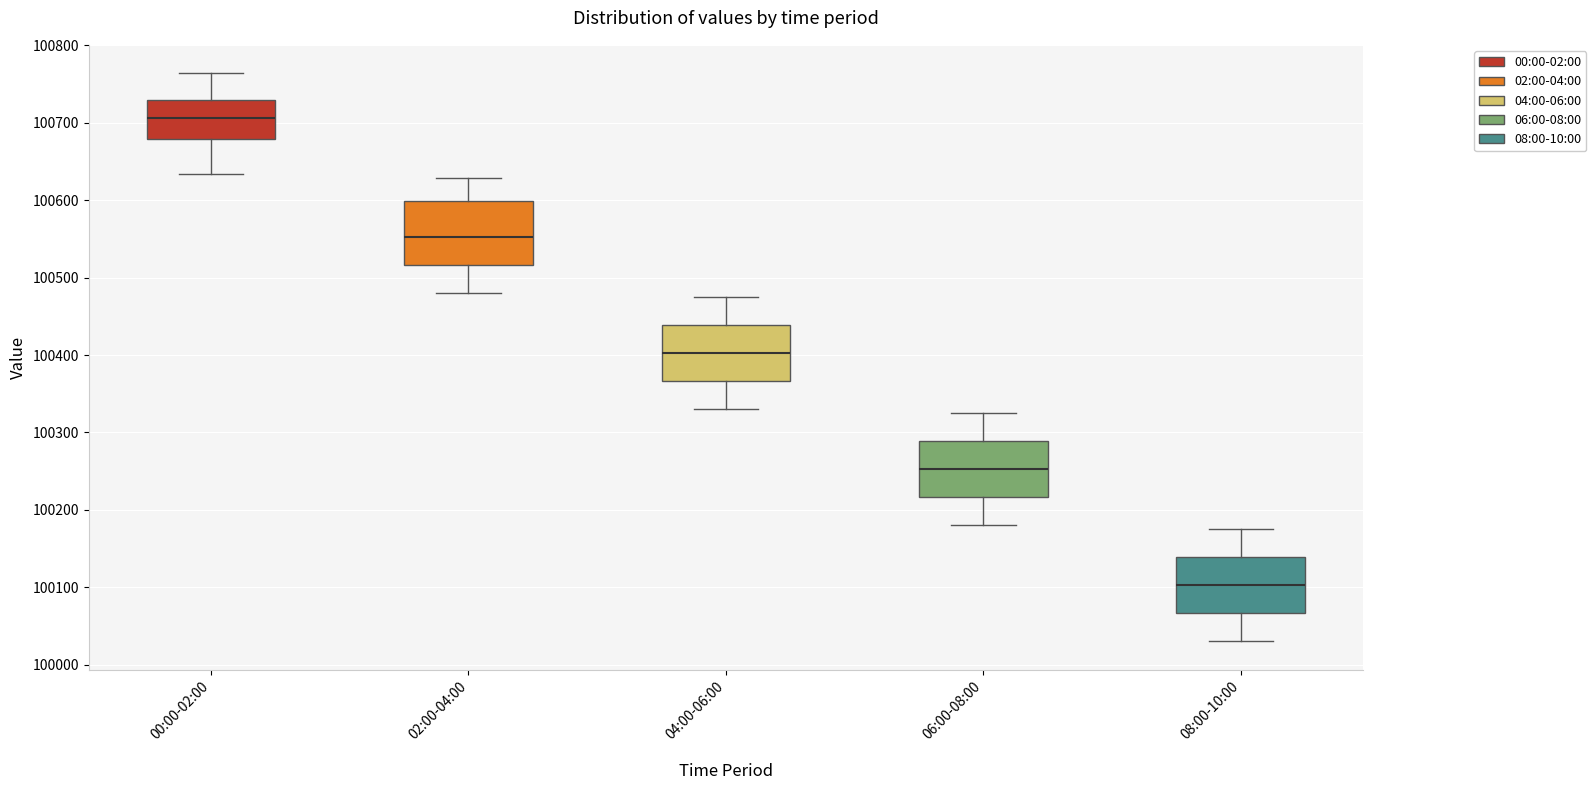

Reading left to right, transcribe this box plot: for each box, give where its median line is, the range the box spans, and where its two whiskers end, as read against the y-axis. The values are not printed on the chart, so give them approximately, as read against the axis.

00:00-02:00: median 100710, box 100680 to 100730, whiskers 100630 to 100760
02:00-04:00: median 100550, box 100520 to 100600, whiskers 100480 to 100630
04:00-06:00: median 100400, box 100370 to 100440, whiskers 100330 to 100480
06:00-08:00: median 100250, box 100220 to 100290, whiskers 100180 to 100330
08:00-10:00: median 100100, box 100070 to 100140, whiskers 100030 to 100180